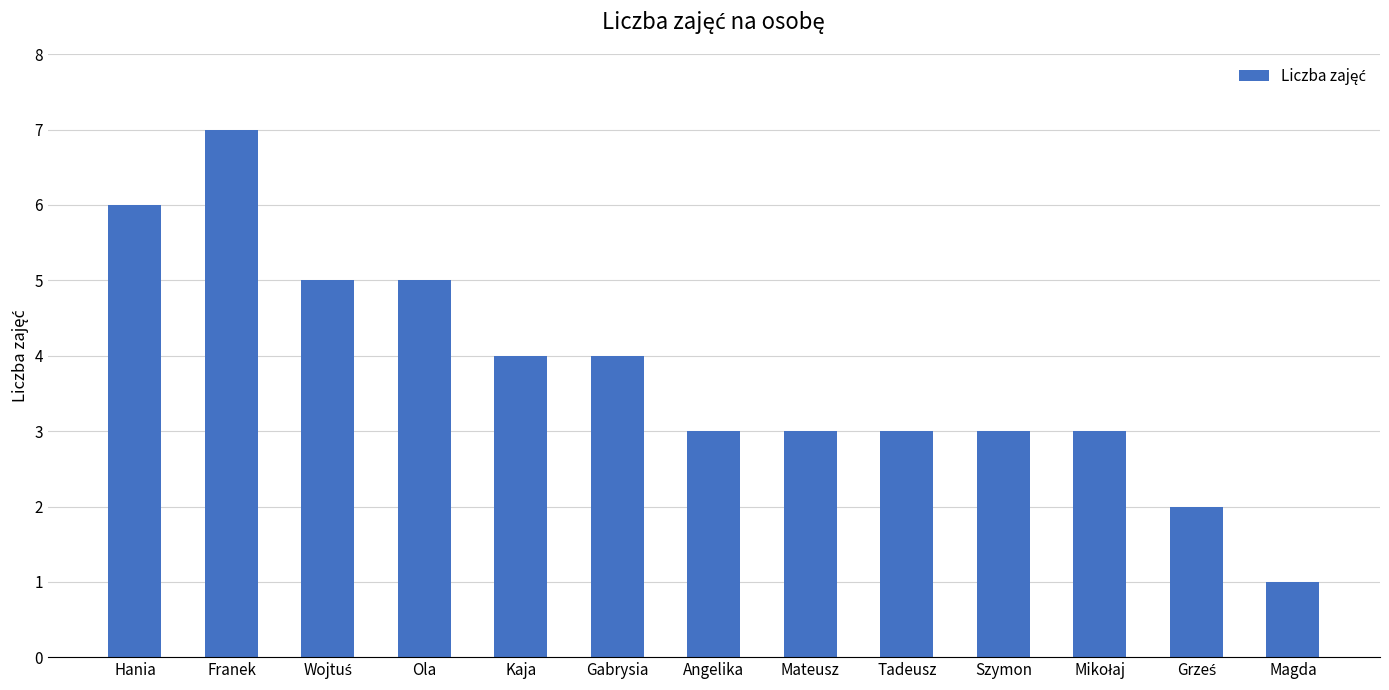

What is the label of the 6th bar from the left?

Gabrysia